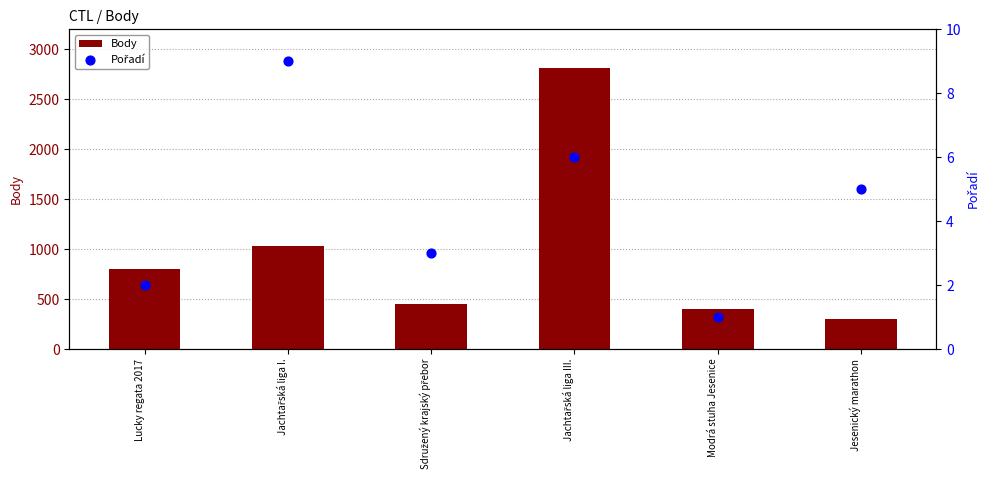

At which category is the sum across all series the highest?

Jachtařská liga III.